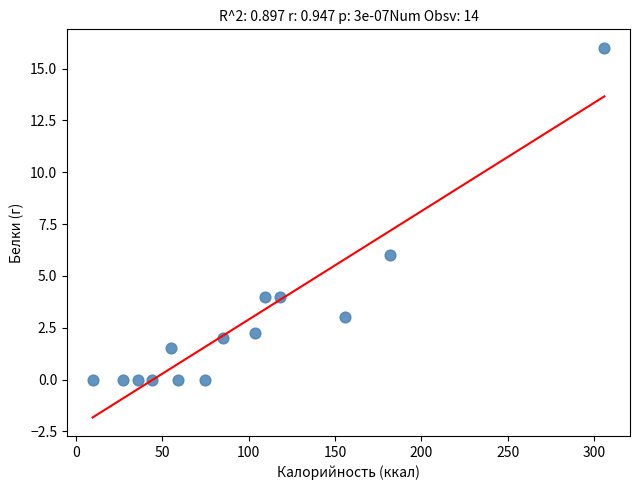

What Y value in the scatter plot is closest to 8?

6.0